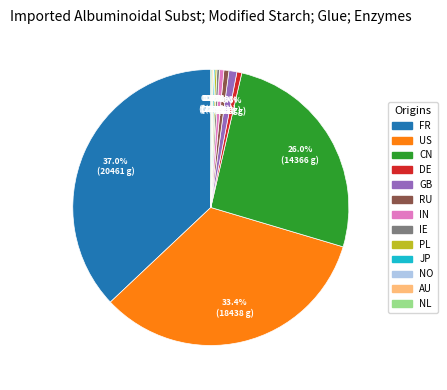

Is the sum of RU and CN greater than half?

No